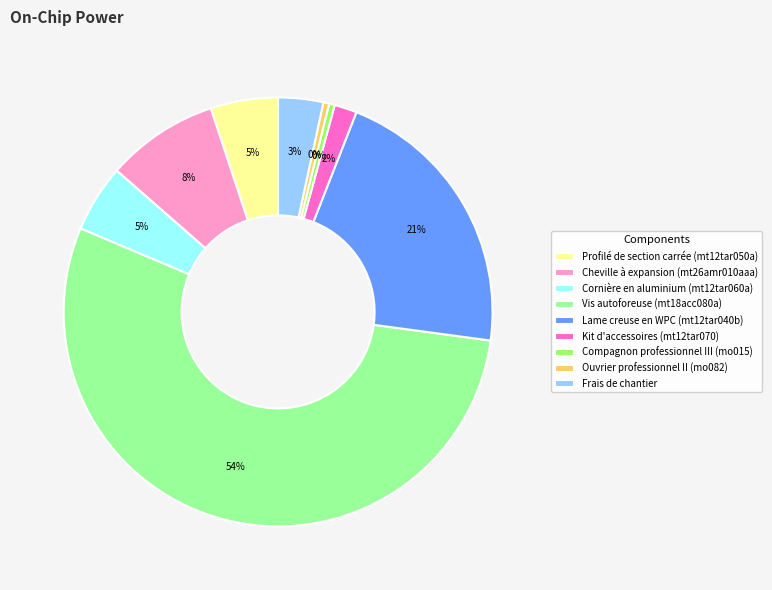

What is the largest slice in the pie chart?

Vis autoforeuse (mt18acc080a)